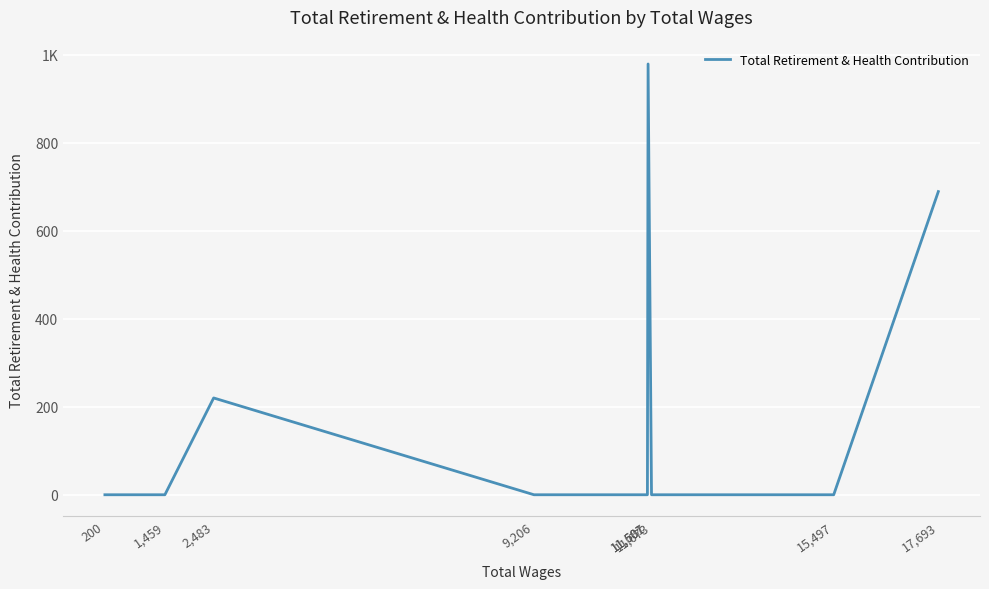

Which label corresponds to the smallest value in the chart?

15,497